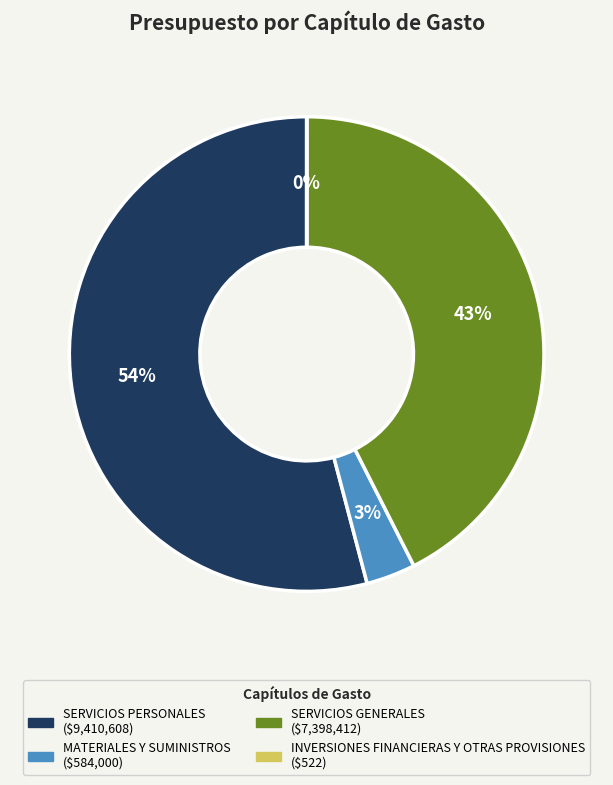

Which slice is the largest?

SERVICIOS PERSONALES